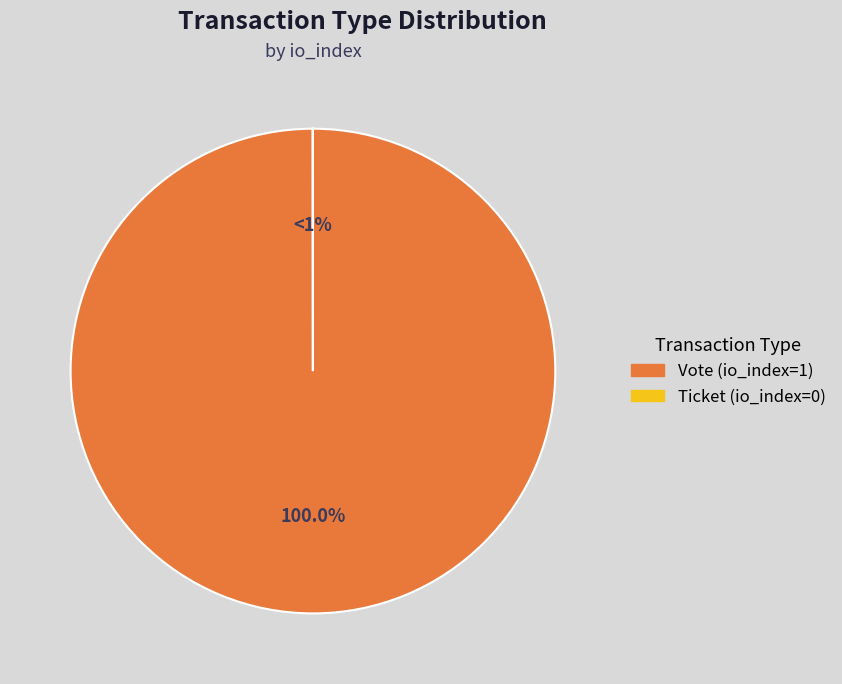

What percentage do Ticket (io_index=0) and Vote (io_index=1) together represent?

100.0%